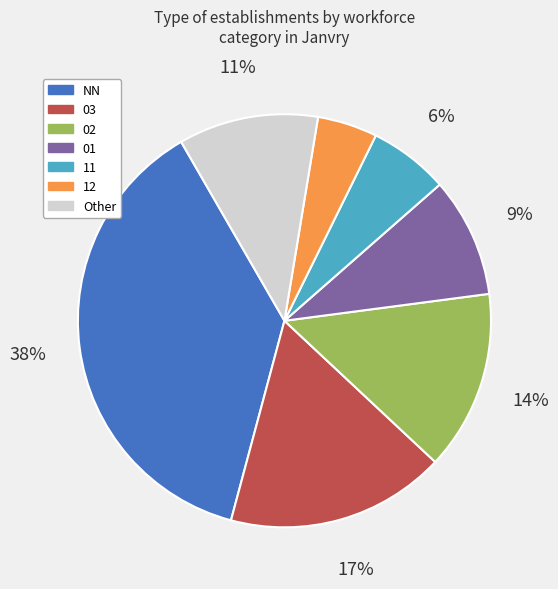

Is there any slice that represents more than half of the pie?

No